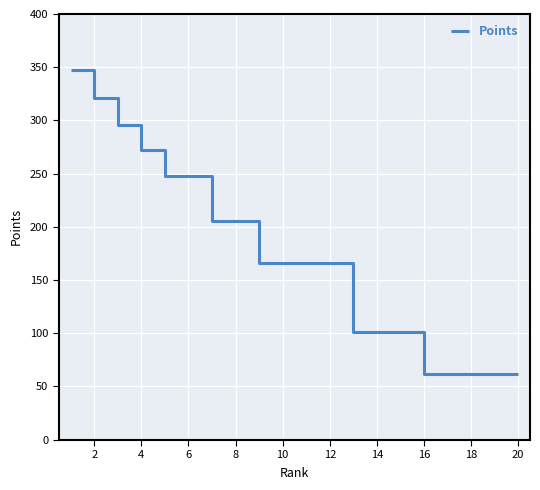

What is the greatest value displayed?

347